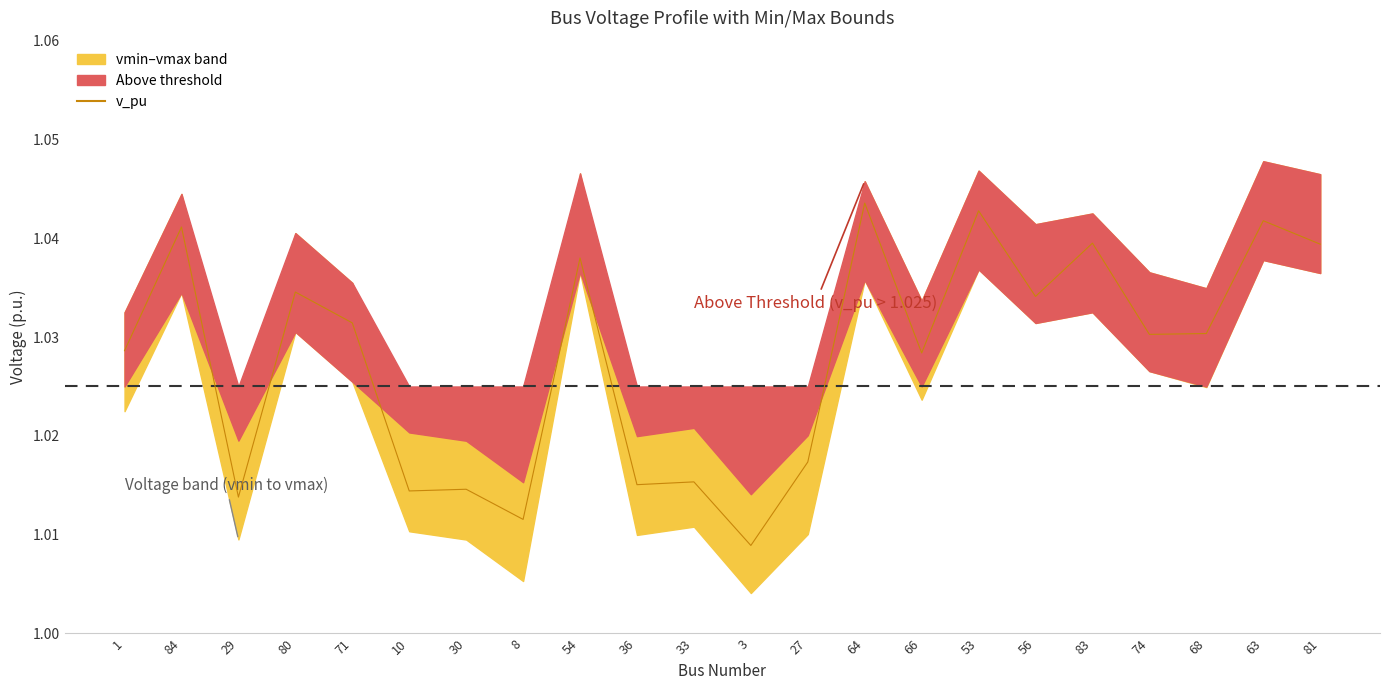

Where is the first local maximum?

84